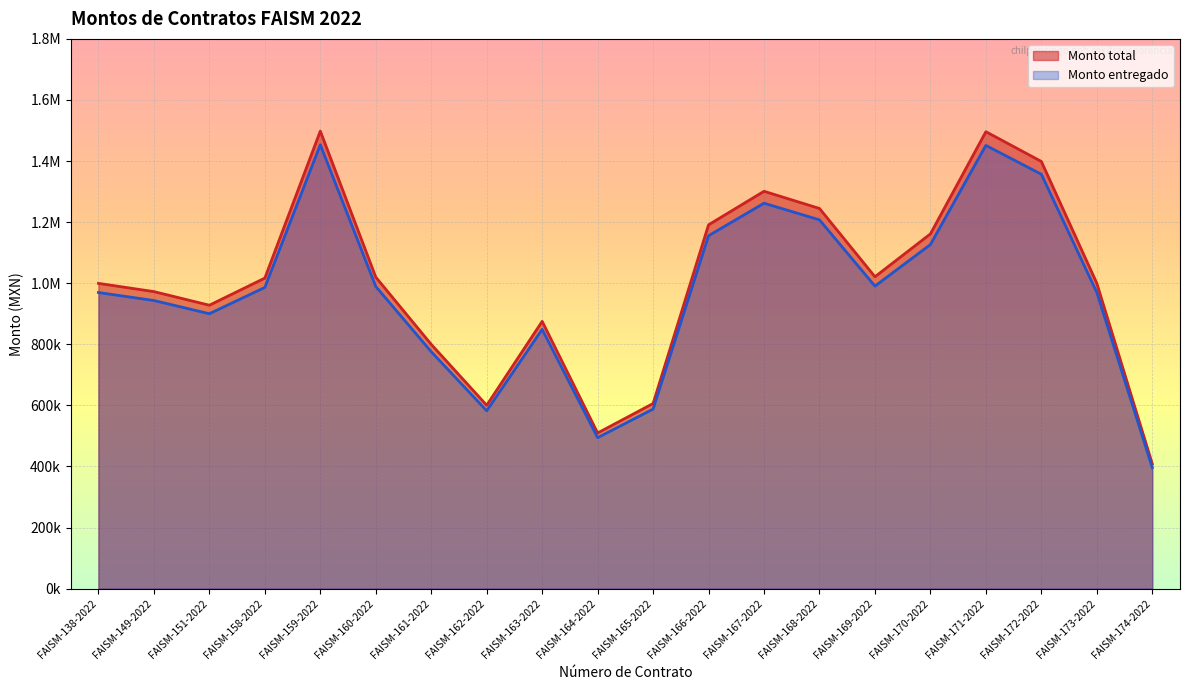

Is it true that Monto entregado equals 1207401.4 at FAISM-168-2022?

True